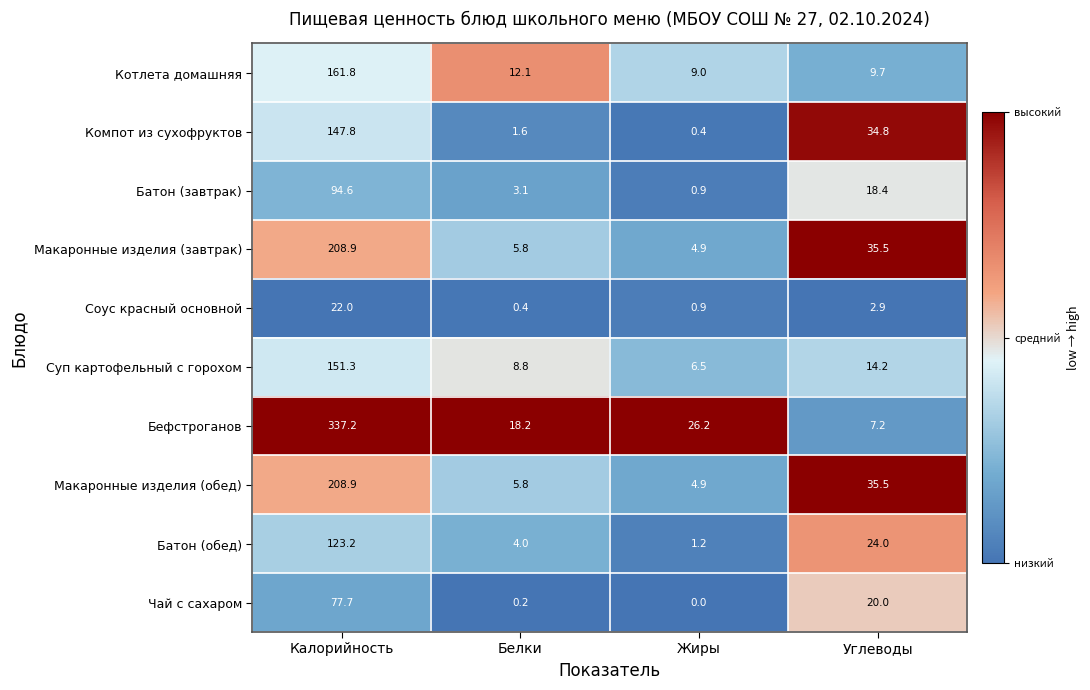

What value does the Батон (завтрак) series have at Жиры?

0.9